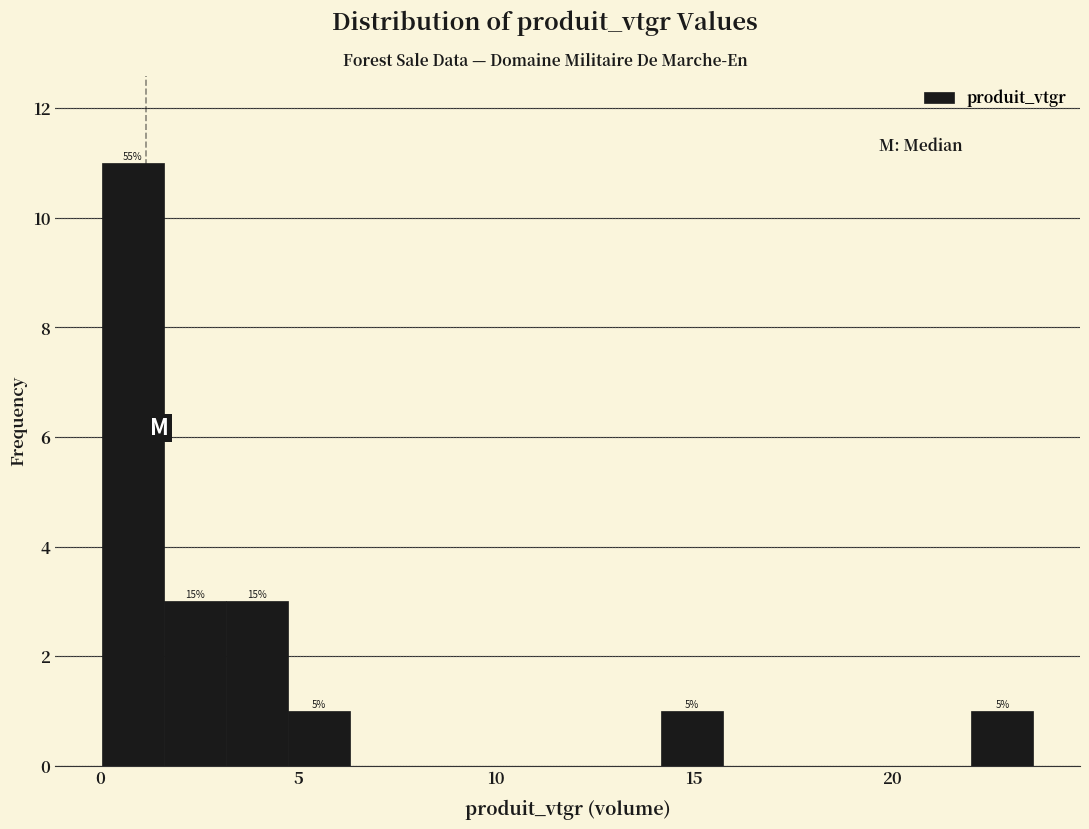

Read against the x-axis, roughly where is the centre of the tallest bar?

1.0